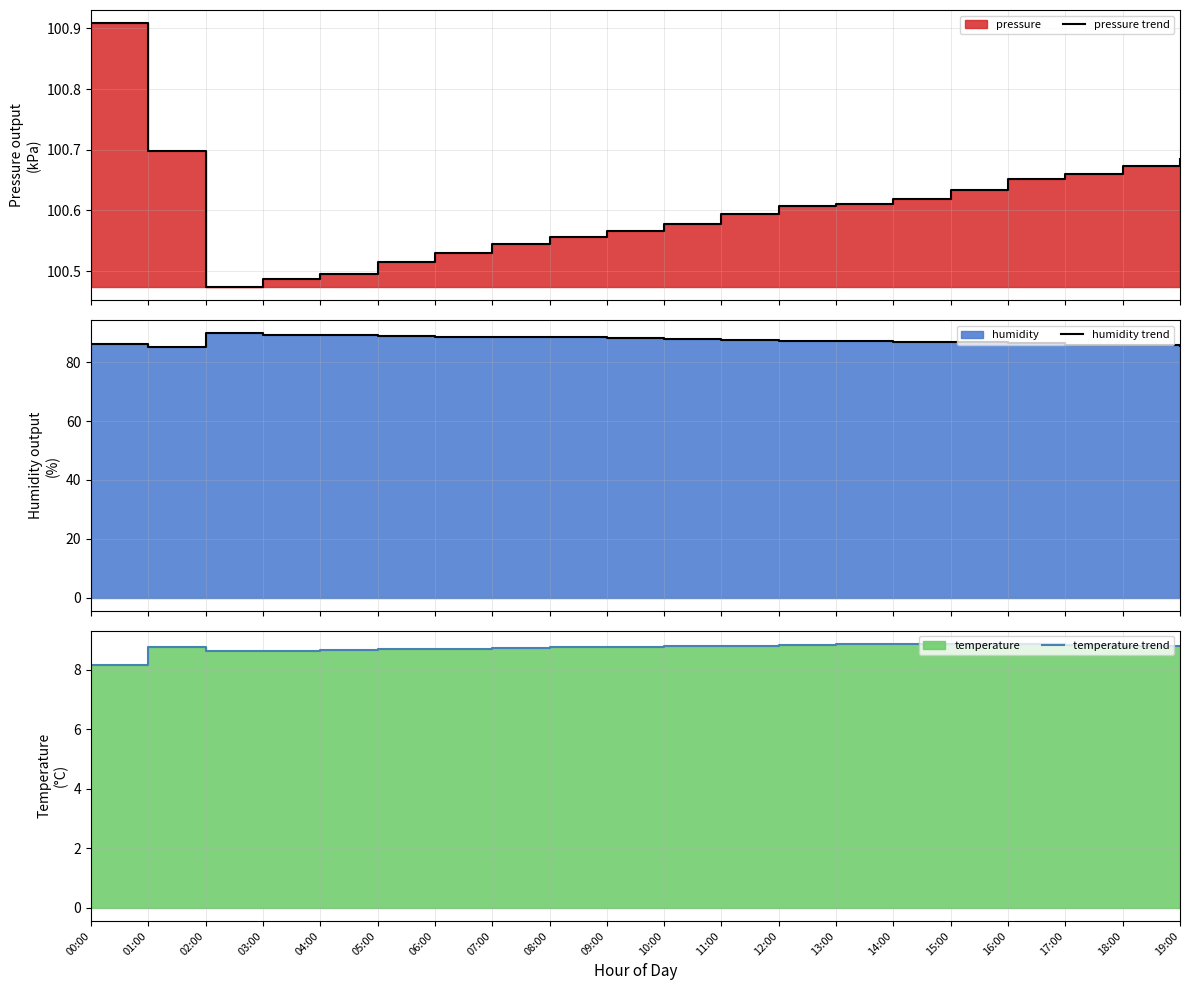

How many temperature trend values are between 8 and 9?

20